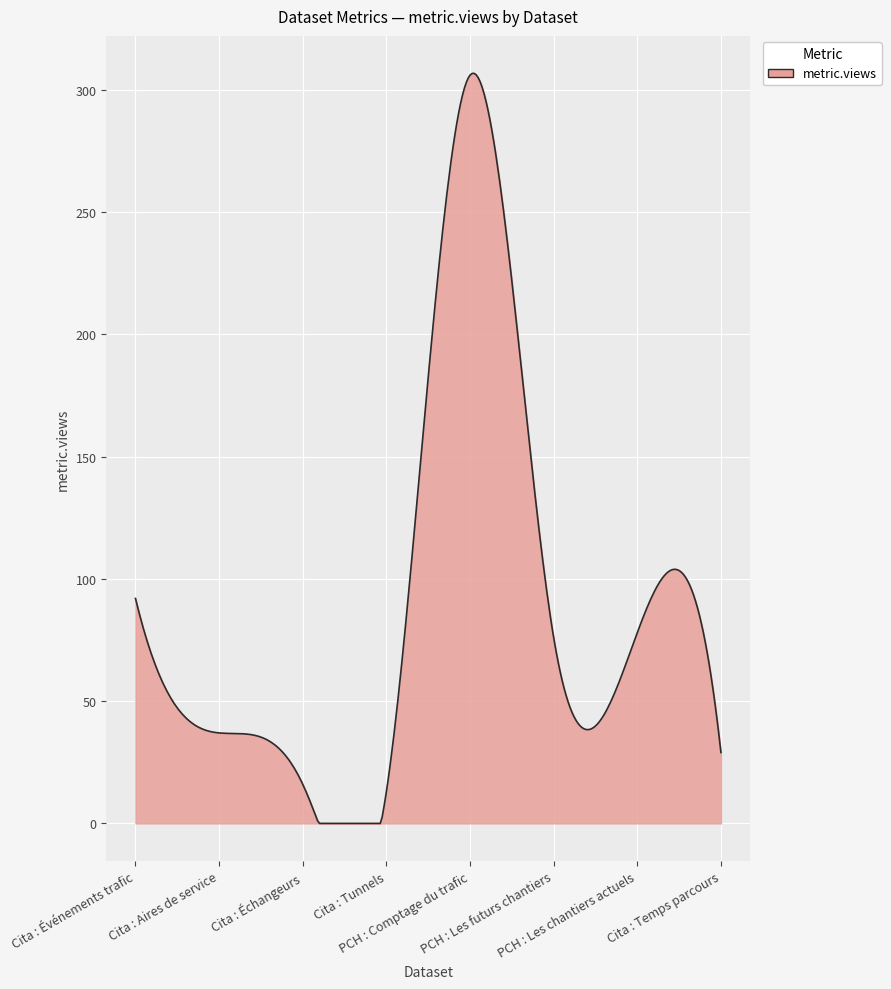

What is the greatest value displayed?

306.7